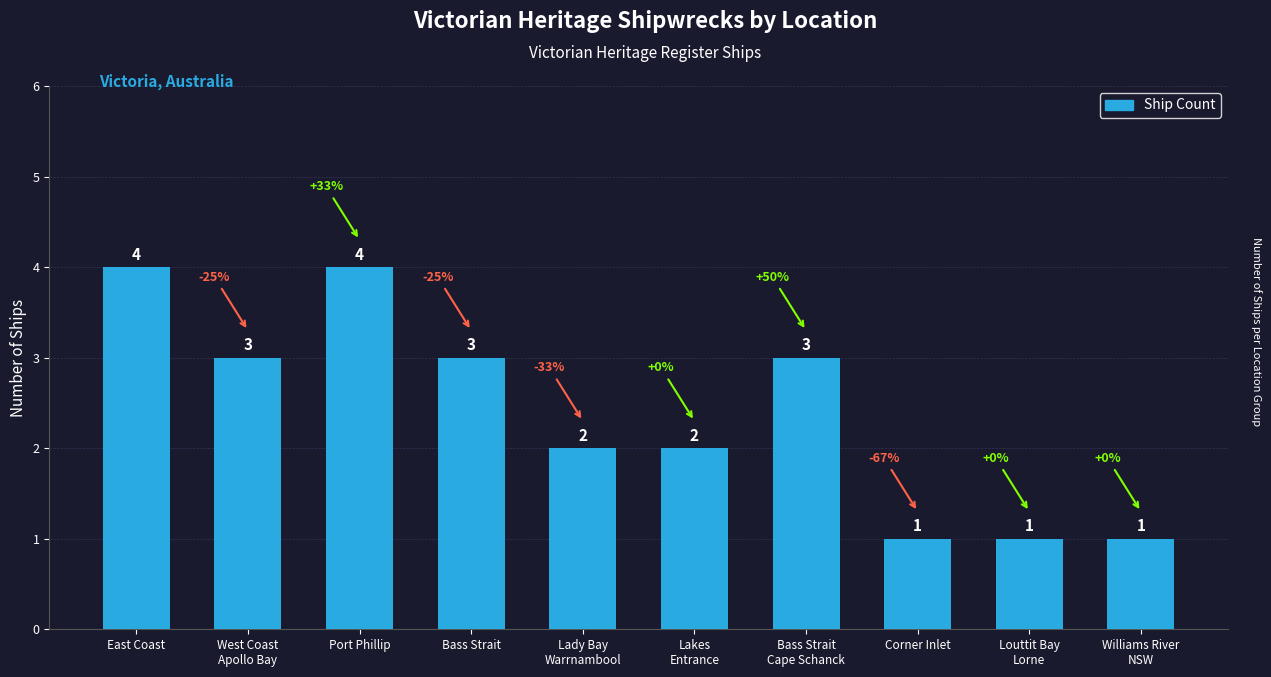

How many data points are less than 3?

5